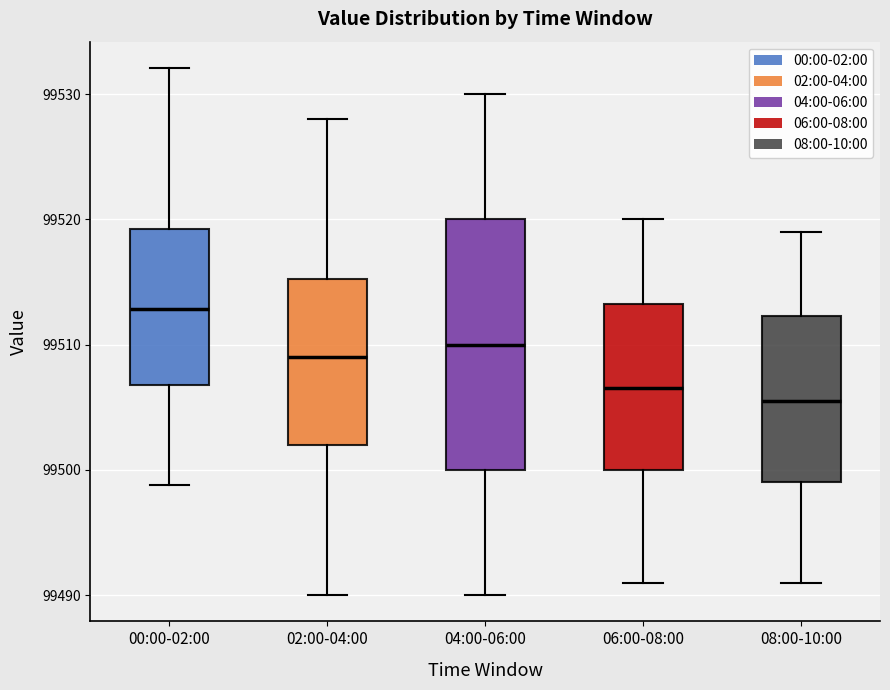

Reading left to right, read every box against the y-axis: the position of its median line, the range the box covers, and the ends of its whiskers. The values are not printed on the chart, so give them approximately, as read against the axis.

00:00-02:00: median 99513, box 99507 to 99519, whiskers 99499 to 99532
02:00-04:00: median 99509, box 99502 to 99515, whiskers 99490 to 99528
04:00-06:00: median 99510, box 99500 to 99520, whiskers 99490 to 99530
06:00-08:00: median 99507, box 99500 to 99513, whiskers 99491 to 99520
08:00-10:00: median 99506, box 99499 to 99512, whiskers 99491 to 99519